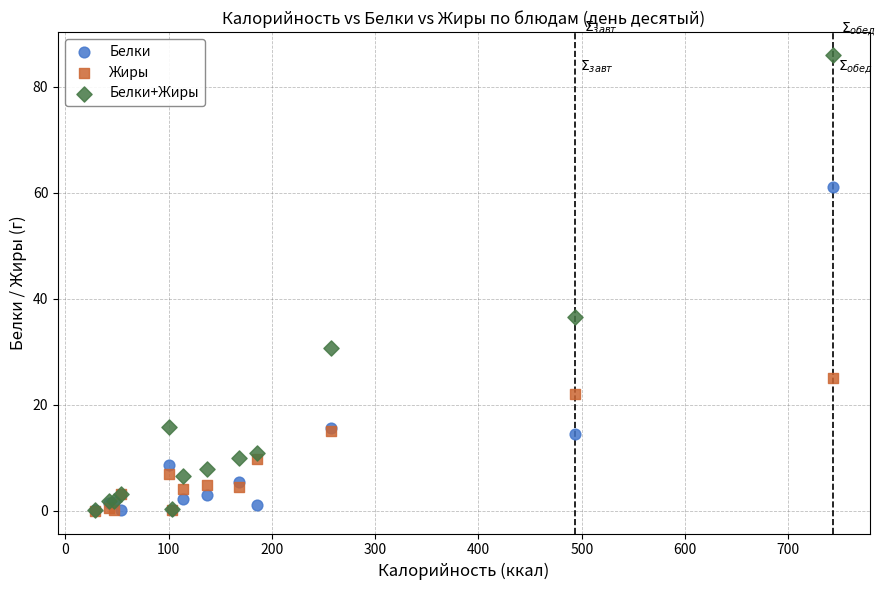

What are all the series names shown in the legend?

Белки, Жиры, Белки+Жиры